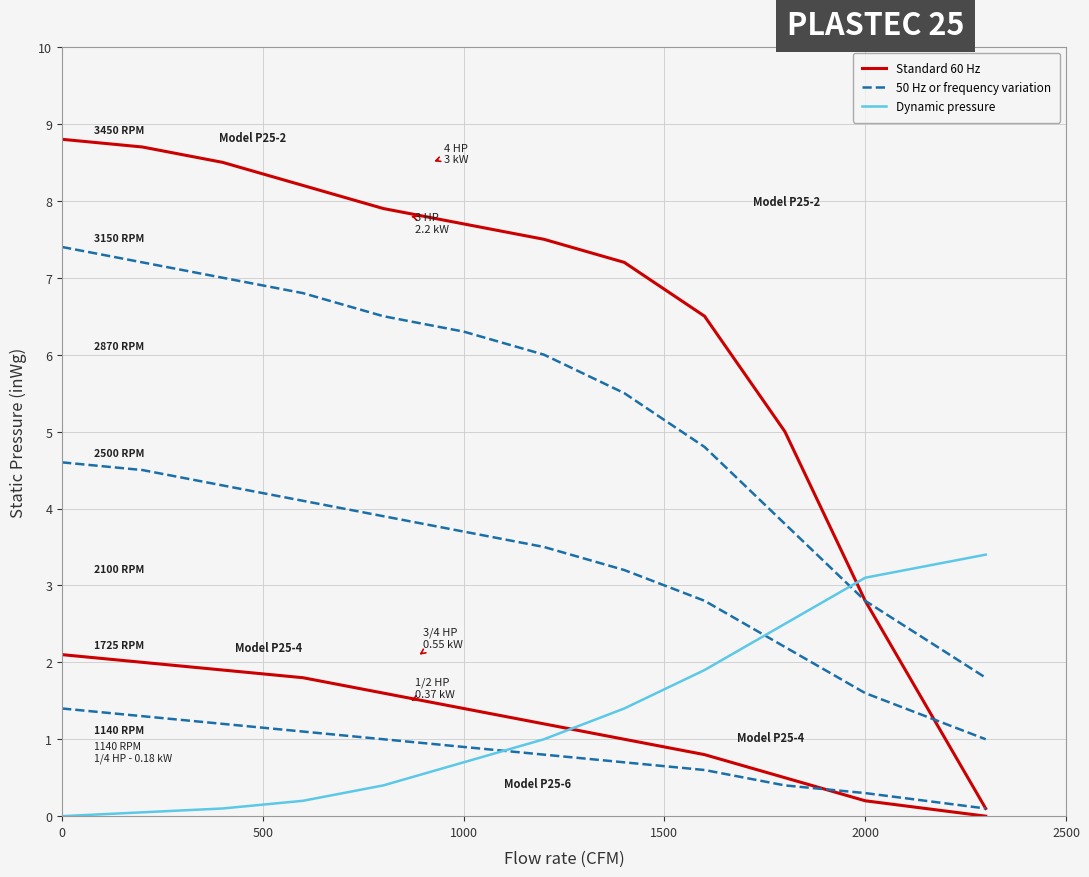

Rank the series by their average value, from lowest to highest.

Dynamic pressure, 50 Hz or frequency variation, Standard 60 Hz